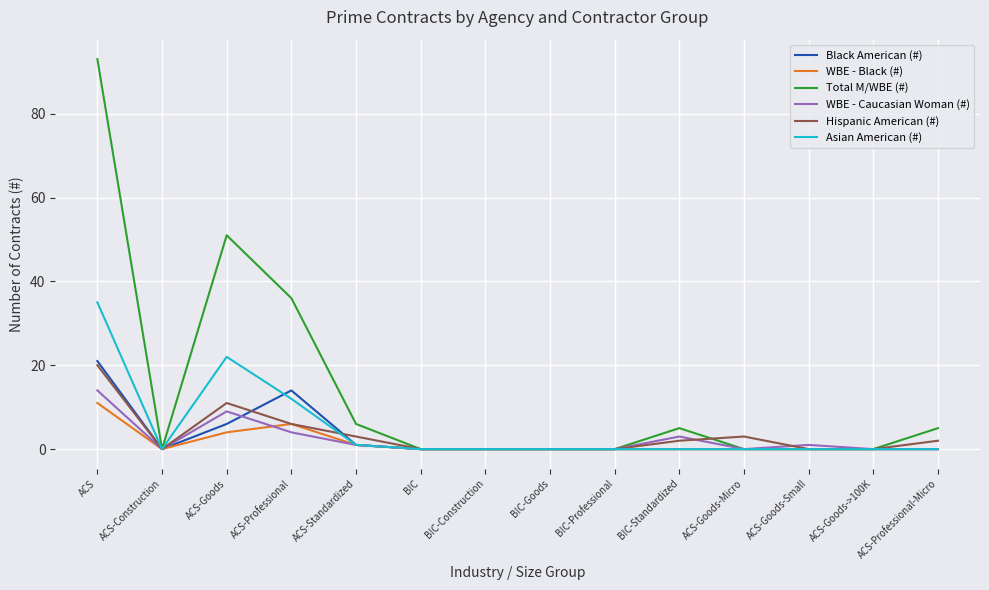

Reading right to left, extract all data points from this chart.

Black American (#): ACS-Professional-Micro=0	ACS-Goods->100K=0	ACS-Goods-Small=0	ACS-Goods-Micro=0	BIC-Standardized=0	BIC-Professional=0	BIC-Goods=0	BIC-Construction=0	BIC=0	ACS-Standardized=1	ACS-Professional=14	ACS-Goods=6	ACS-Construction=0	ACS=21
WBE - Black (#): ACS-Professional-Micro=0	ACS-Goods->100K=0	ACS-Goods-Small=0	ACS-Goods-Micro=0	BIC-Standardized=0	BIC-Professional=0	BIC-Goods=0	BIC-Construction=0	BIC=0	ACS-Standardized=1	ACS-Professional=6	ACS-Goods=4	ACS-Construction=0	ACS=11
Total M/WBE (#): ACS-Professional-Micro=5	ACS-Goods->100K=0	ACS-Goods-Small=0	ACS-Goods-Micro=0	BIC-Standardized=5	BIC-Professional=0	BIC-Goods=0	BIC-Construction=0	BIC=0	ACS-Standardized=6	ACS-Professional=36	ACS-Goods=51	ACS-Construction=0	ACS=93
WBE - Caucasian Woman (#): ACS-Professional-Micro=0	ACS-Goods->100K=0	ACS-Goods-Small=1	ACS-Goods-Micro=0	BIC-Standardized=3	BIC-Professional=0	BIC-Goods=0	BIC-Construction=0	BIC=0	ACS-Standardized=1	ACS-Professional=4	ACS-Goods=9	ACS-Construction=0	ACS=14
Hispanic American (#): ACS-Professional-Micro=2	ACS-Goods->100K=0	ACS-Goods-Small=0	ACS-Goods-Micro=3	BIC-Standardized=2	BIC-Professional=0	BIC-Goods=0	BIC-Construction=0	BIC=0	ACS-Standardized=3	ACS-Professional=6	ACS-Goods=11	ACS-Construction=0	ACS=20
Asian American (#): ACS-Professional-Micro=0	ACS-Goods->100K=0	ACS-Goods-Small=0	ACS-Goods-Micro=0	BIC-Standardized=0	BIC-Professional=0	BIC-Goods=0	BIC-Construction=0	BIC=0	ACS-Standardized=1	ACS-Professional=12	ACS-Goods=22	ACS-Construction=0	ACS=35